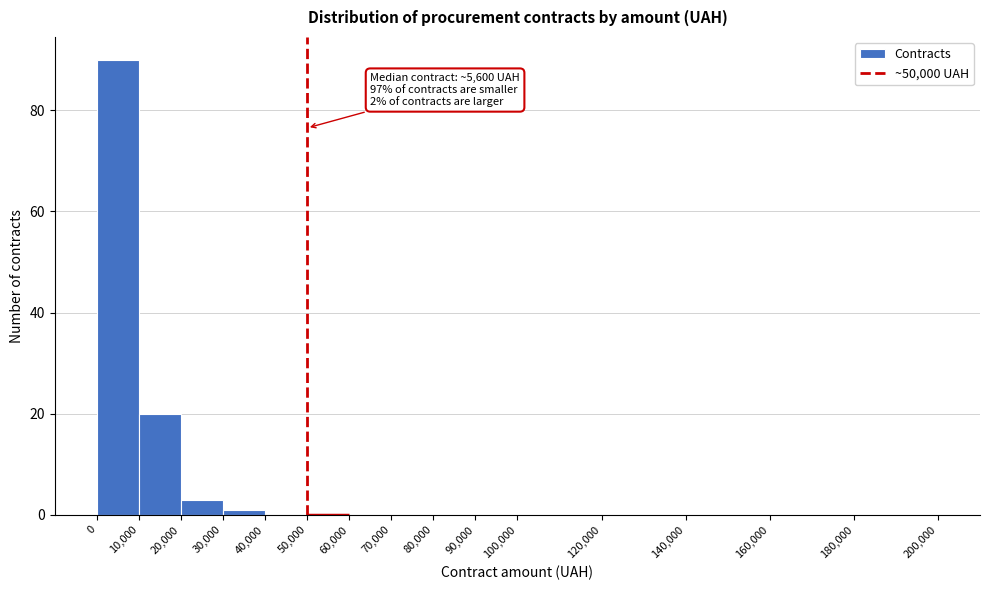

Which range on the x-axis has the tallest bar?

0 to 10,000